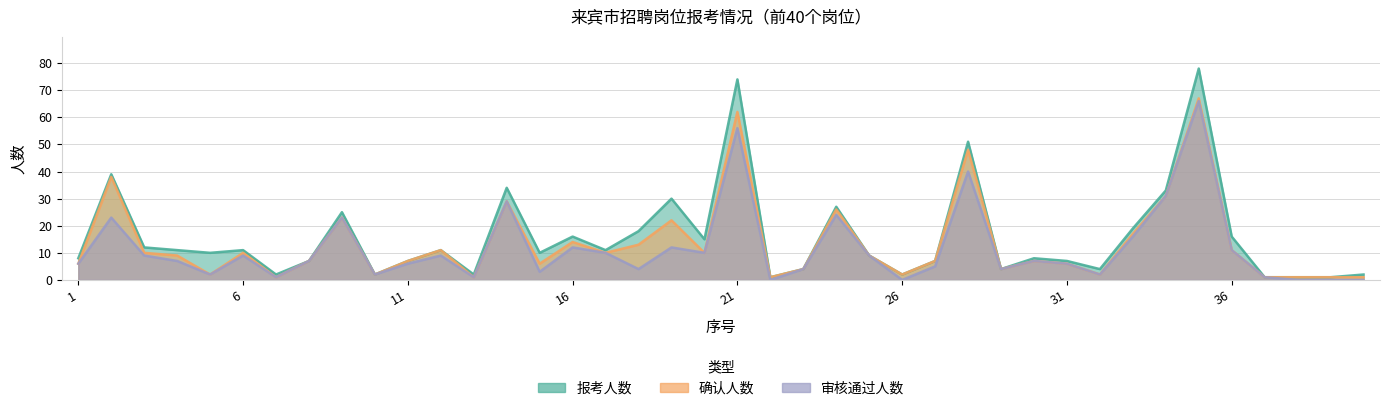

What is the difference between the maximum and second lowest values in the 报考人数 series?

77